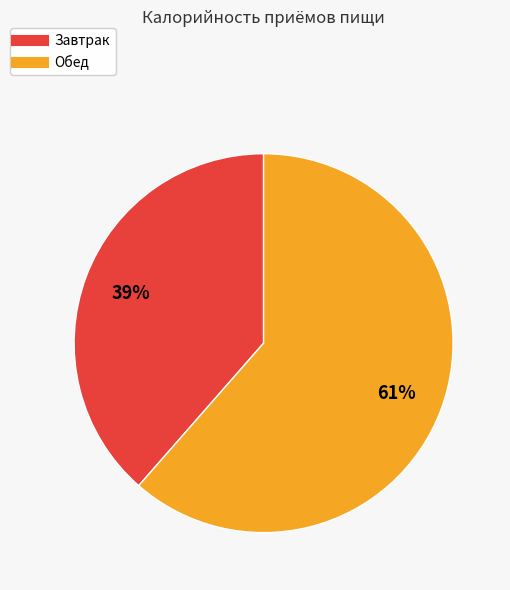

What is the ratio of the value at Обед to the value at Завтрак?

1.6